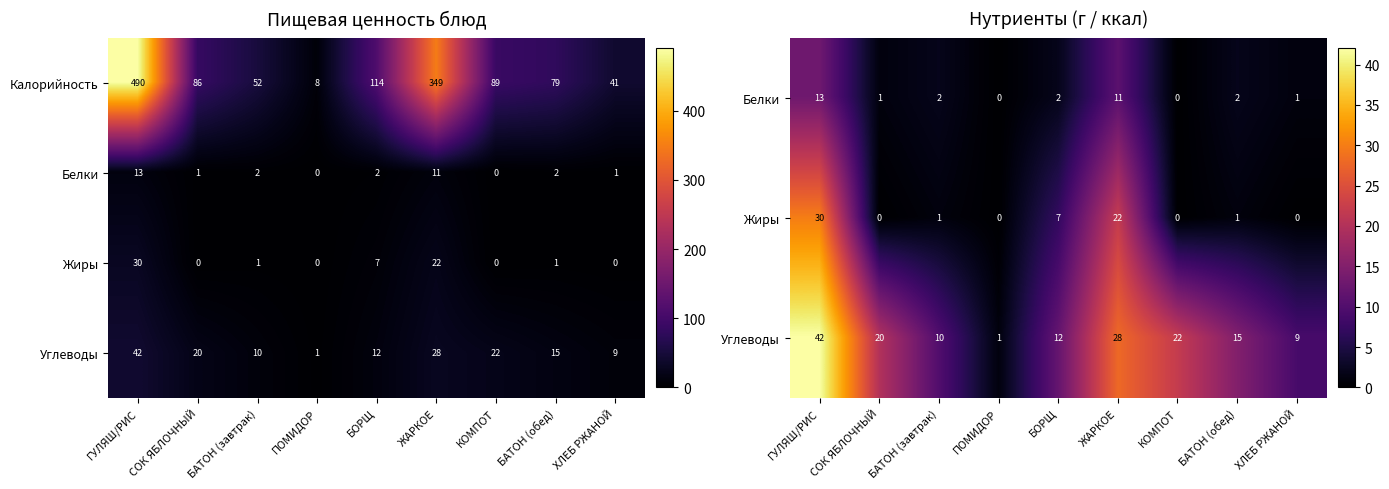

At which category is the sum across all series the highest?

ГУЛЯШ/РИС